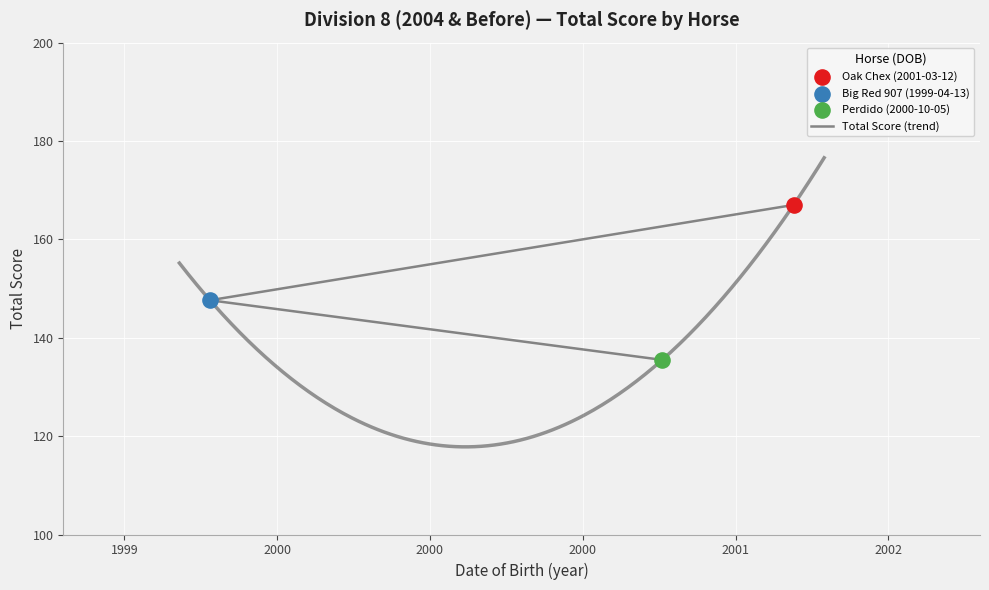

Between 2000 and 1999, which is larger?

1999